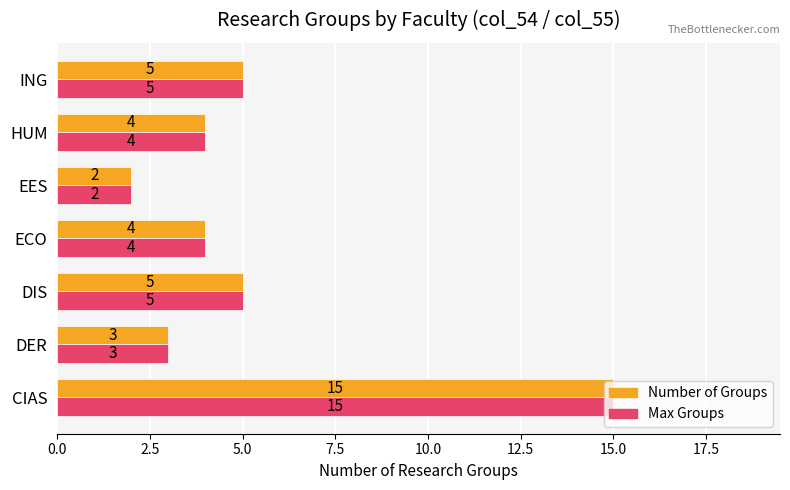

What value does the Max Groups series have at HUM?

4